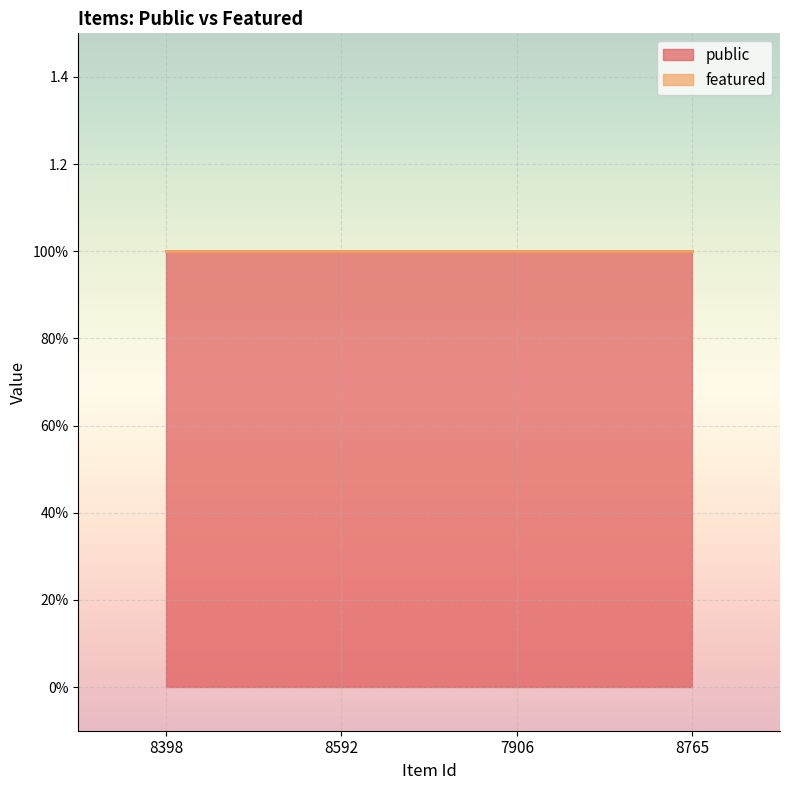

Reading right to left, transcribe all the data shown in this chart.

public: 8765=1	7906=1	8592=1	8398=1
featured: 8765=0	7906=0	8592=0	8398=0